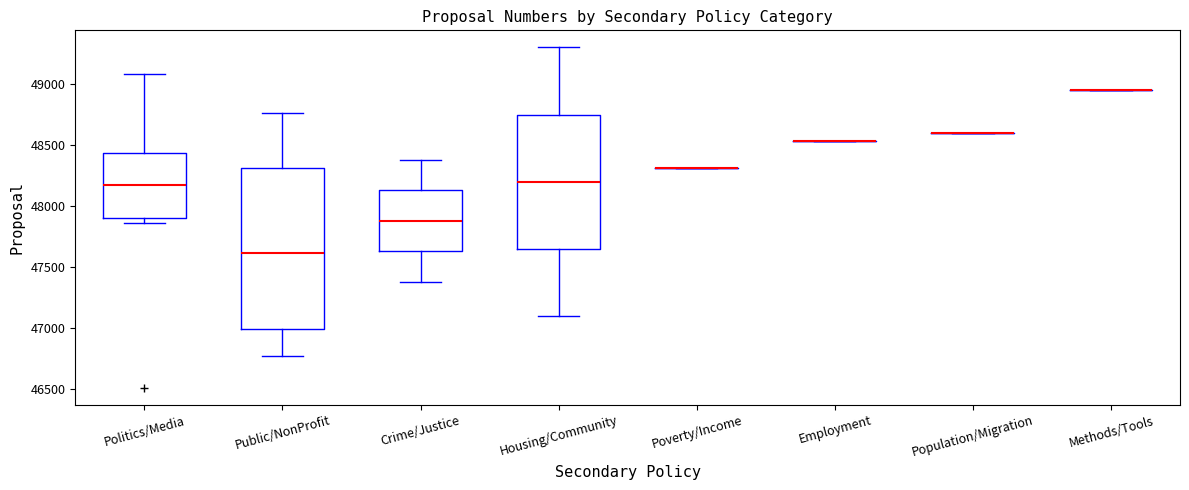

Which box is the tallest, from its lower edge to its upper edge?

Public/NonProfit